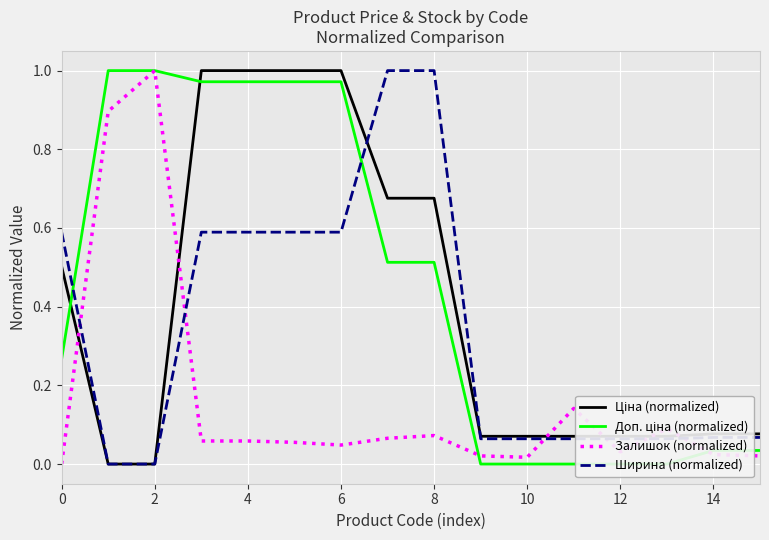

How many lines are shown in the chart?

4